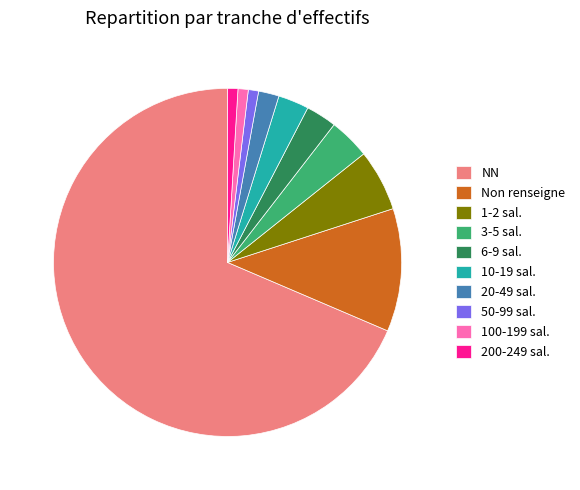

Does NN represent more than half of the total?

Yes